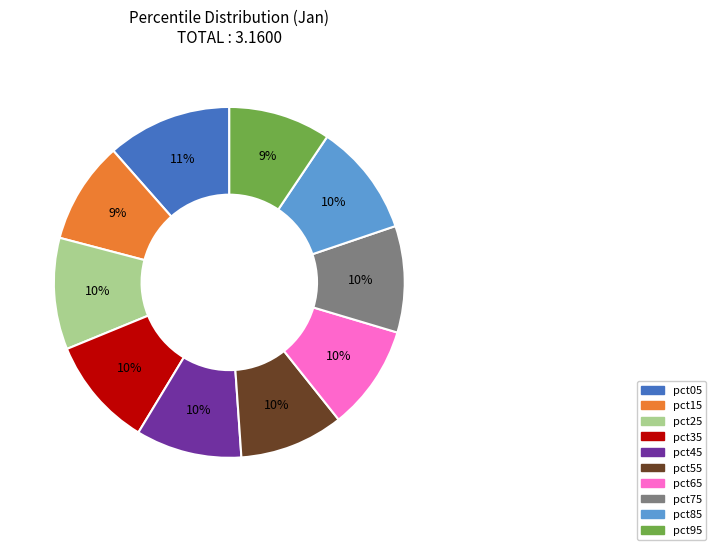

What is the largest slice in the pie chart?

pct05